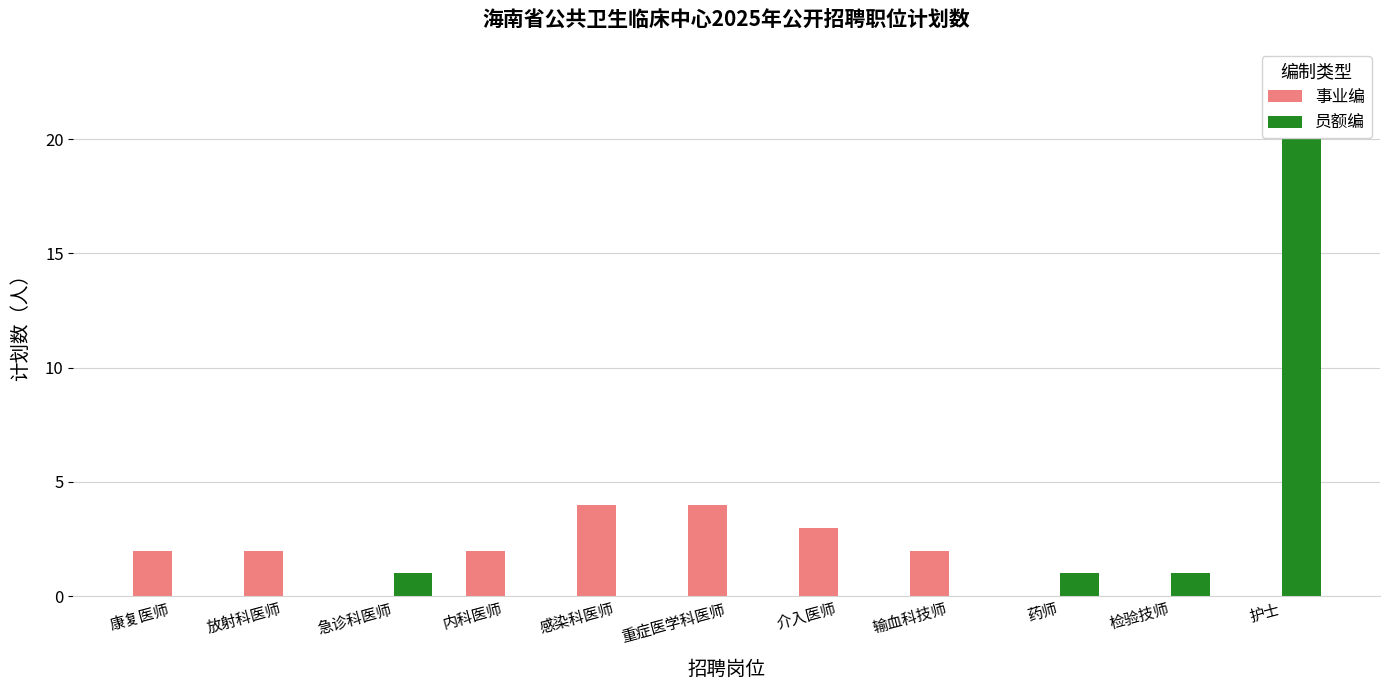

Is it true that 员额编 equals -6 at 放射科医师?

False